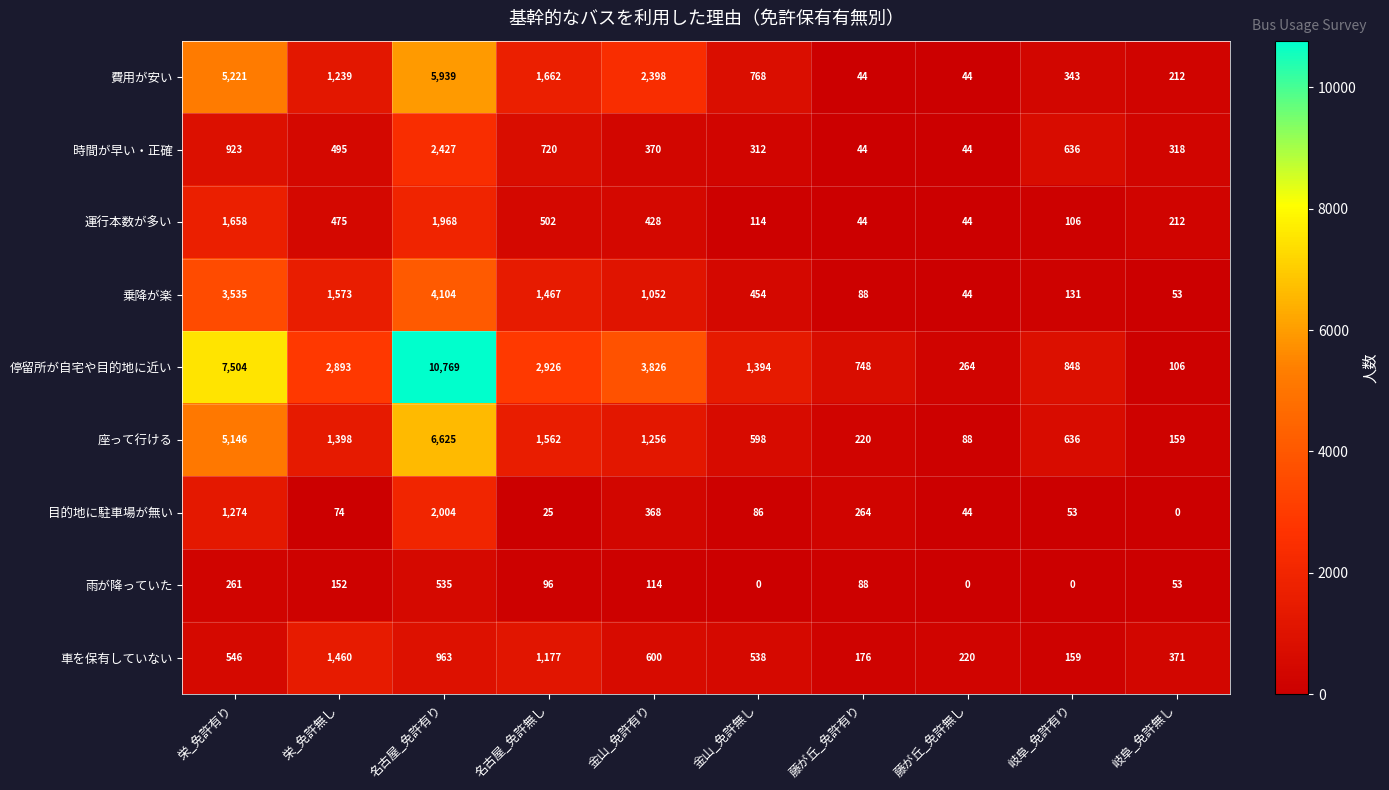

The value of 座って行ける at 名古屋_免許有り is 6625. True or false?

True